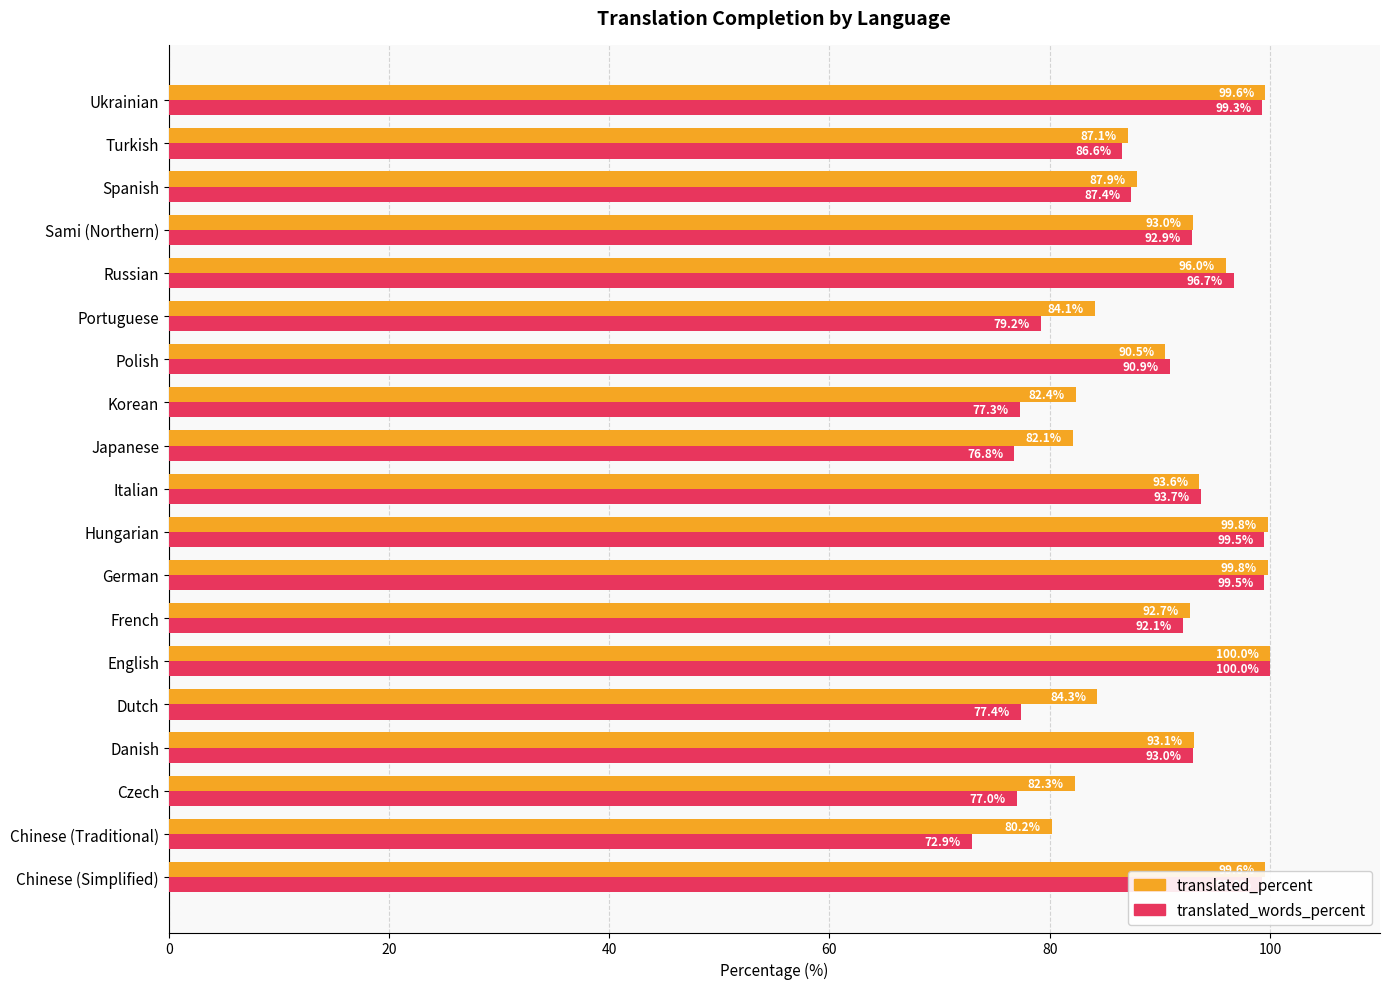

What is the sum of all translated_words_percent values?

1691.5